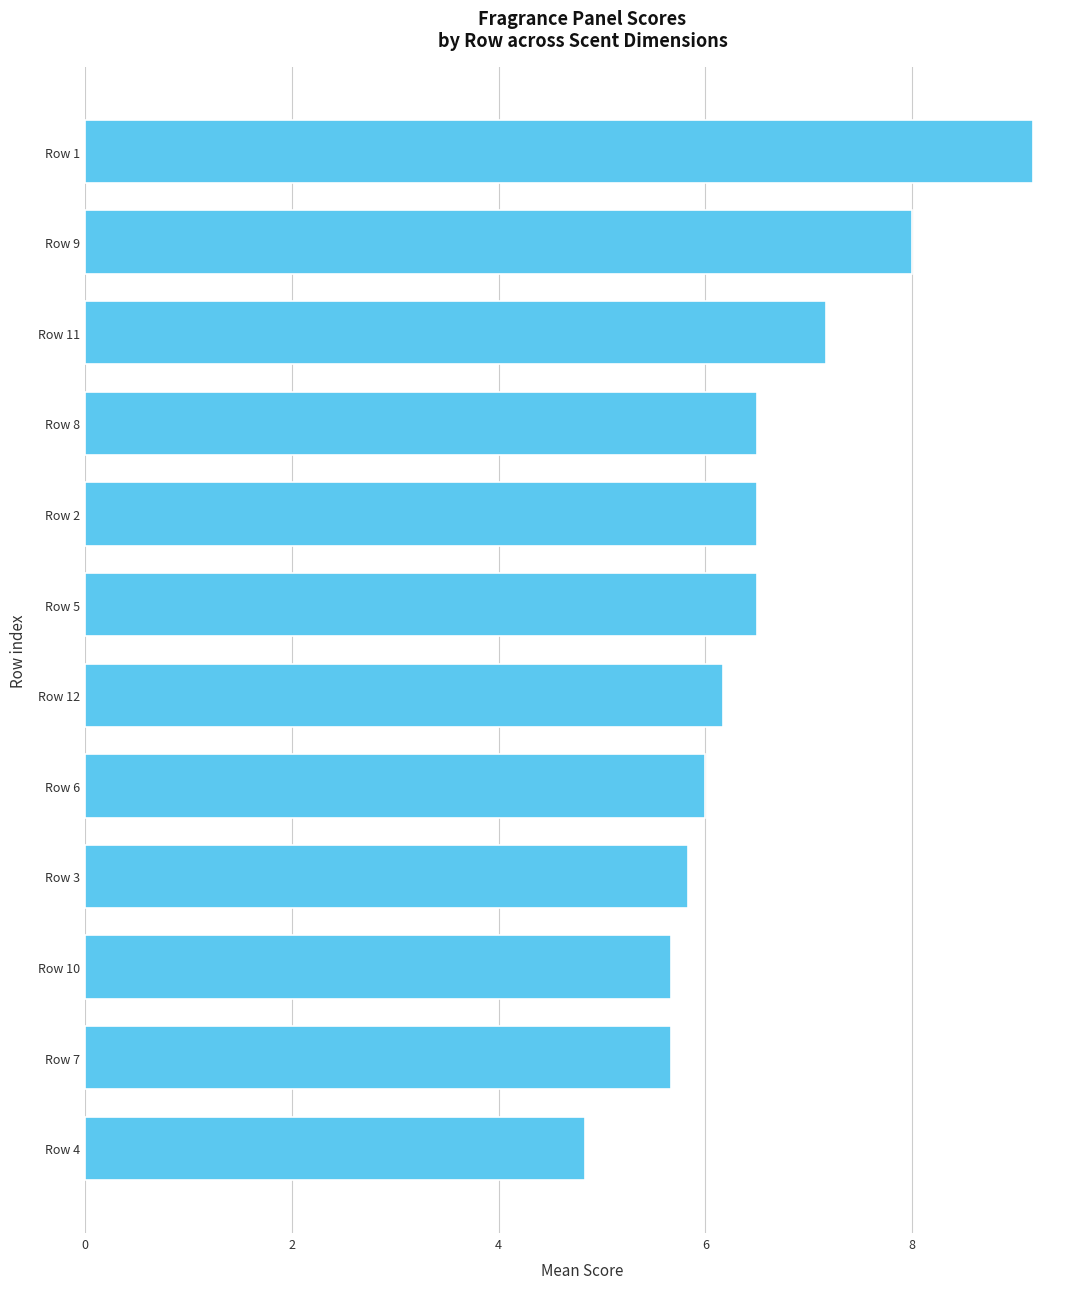

The chart shows a value of 7.6 at Row 7. True or false?

False